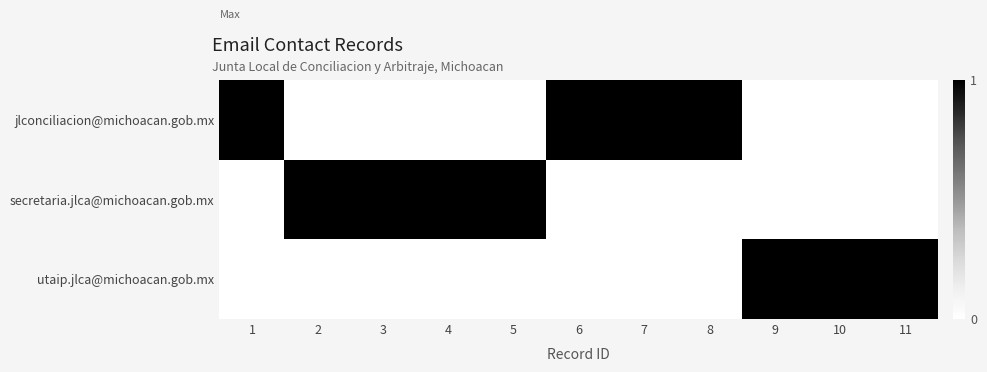

Reading left to right, what are all the values shown in this chart?

jlconciliacion@michoacan.gob.mx: 1=1	2=0	3=0	4=0	5=0	6=1	7=1	8=1	9=0	10=0	11=0
secretaria.jlca@michoacan.gob.mx: 1=0	2=1	3=1	4=1	5=1	6=0	7=0	8=0	9=0	10=0	11=0
utaip.jlca@michoacan.gob.mx: 1=0	2=0	3=0	4=0	5=0	6=0	7=0	8=0	9=1	10=1	11=1